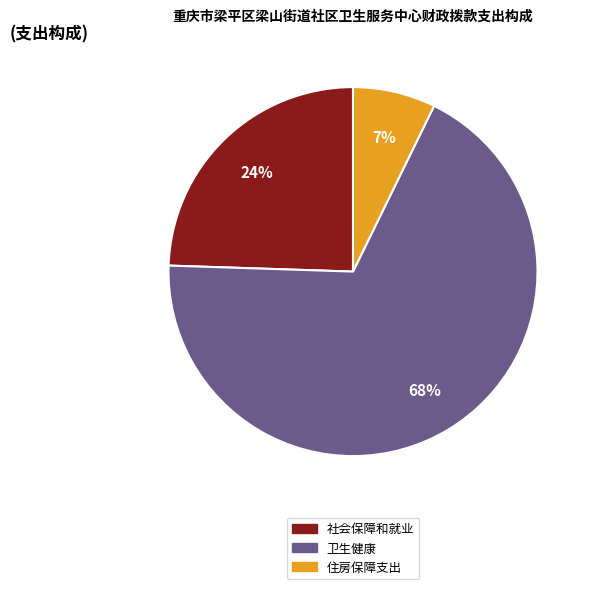

Is there a majority slice in this chart?

Yes